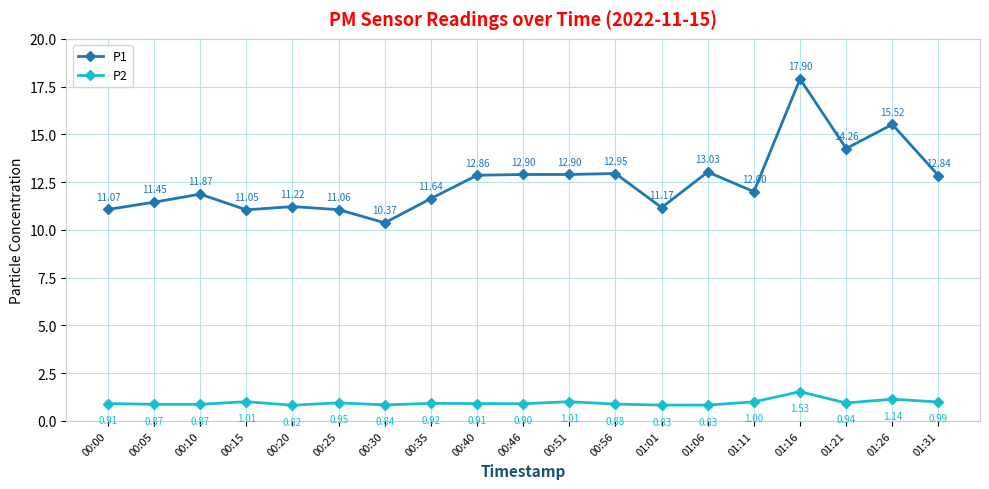

At which label does P2 reach its minimum?

00:20